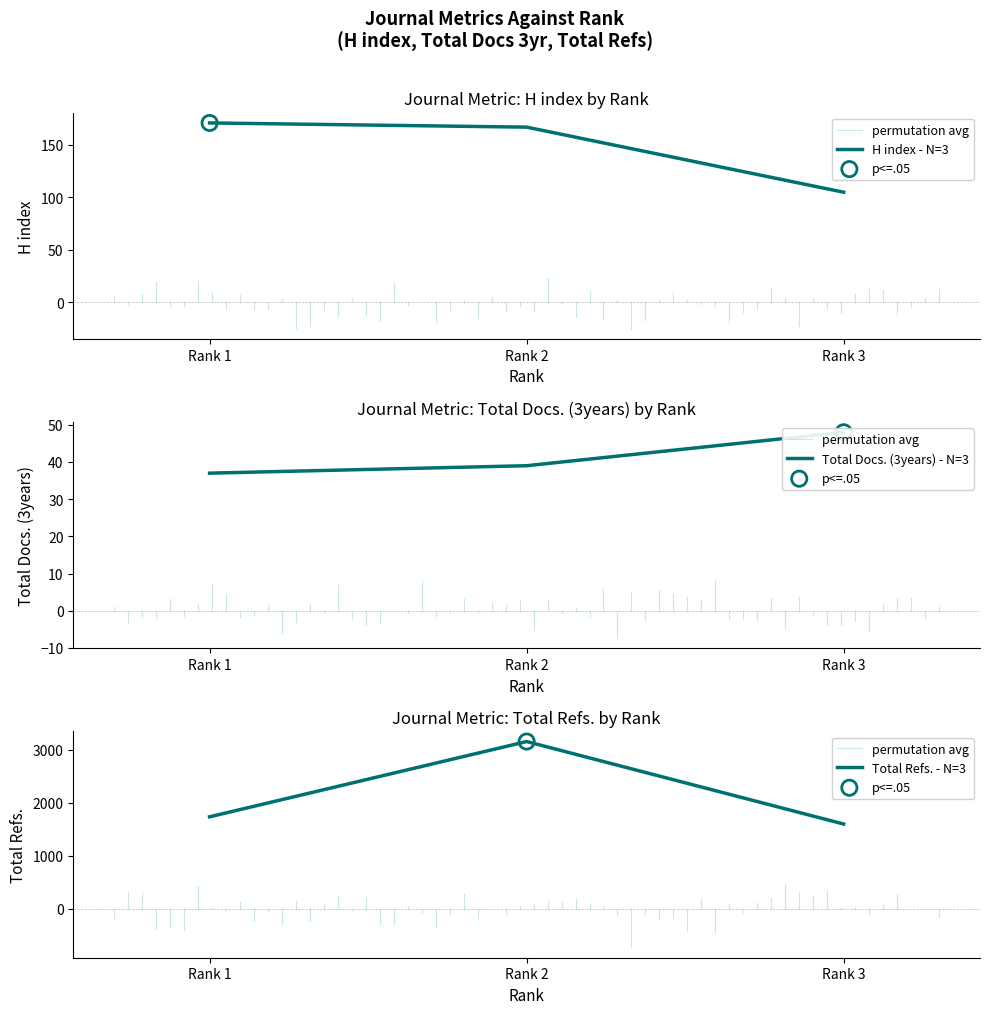

Is the value of H index at Rank 2 greater than the value of Total Docs. (3years) at Rank 1?

Yes